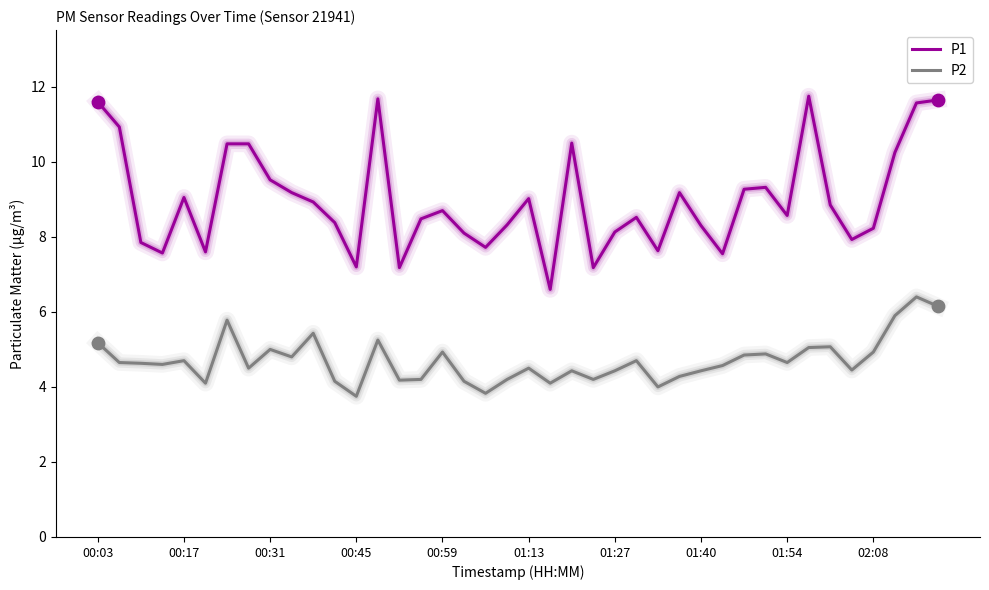

At how many categories does at least one series exceed 4?

40